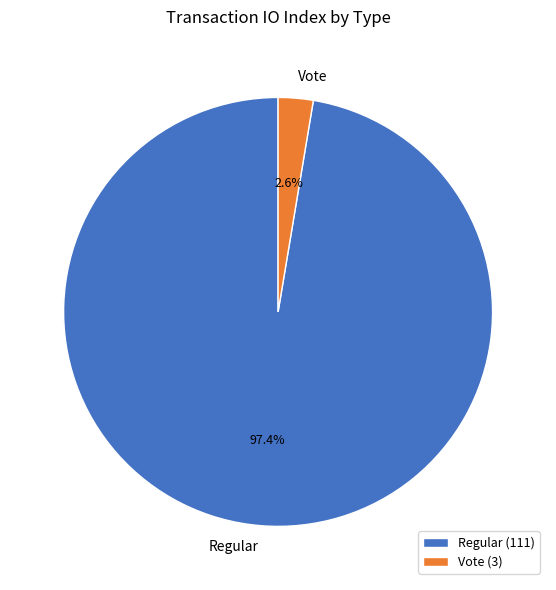

Which slice is the largest?

Regular